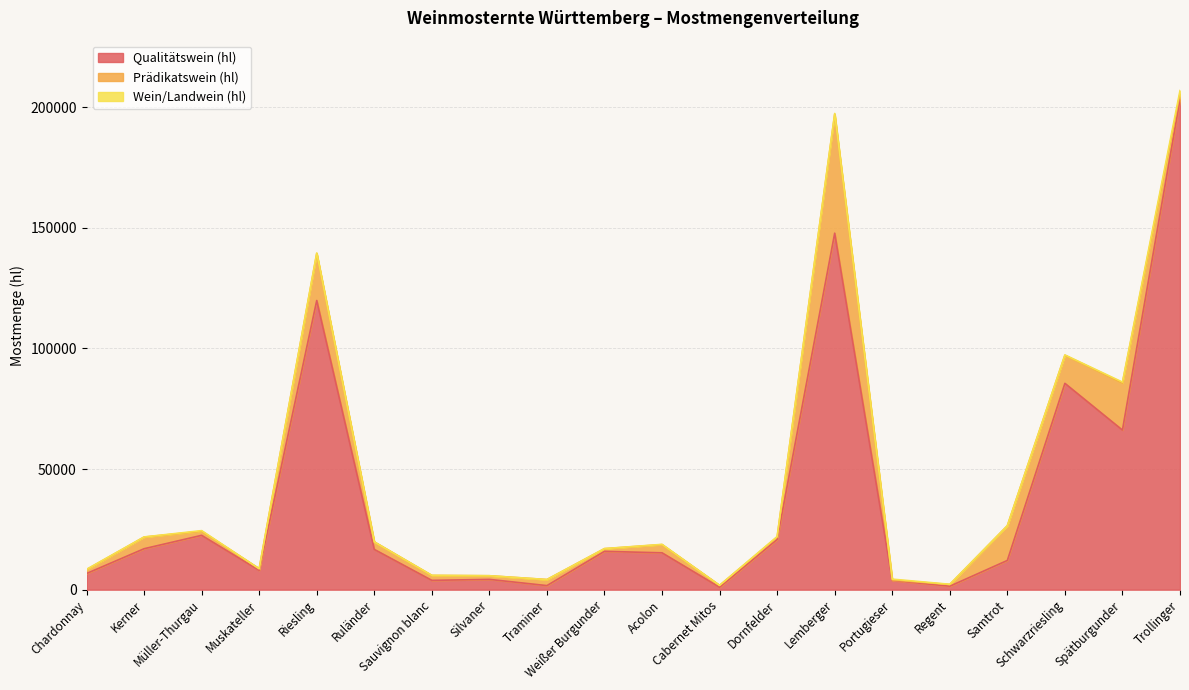

How many times do Prädikatswein (hl) and Wein/Landwein (hl) cross each other?

2